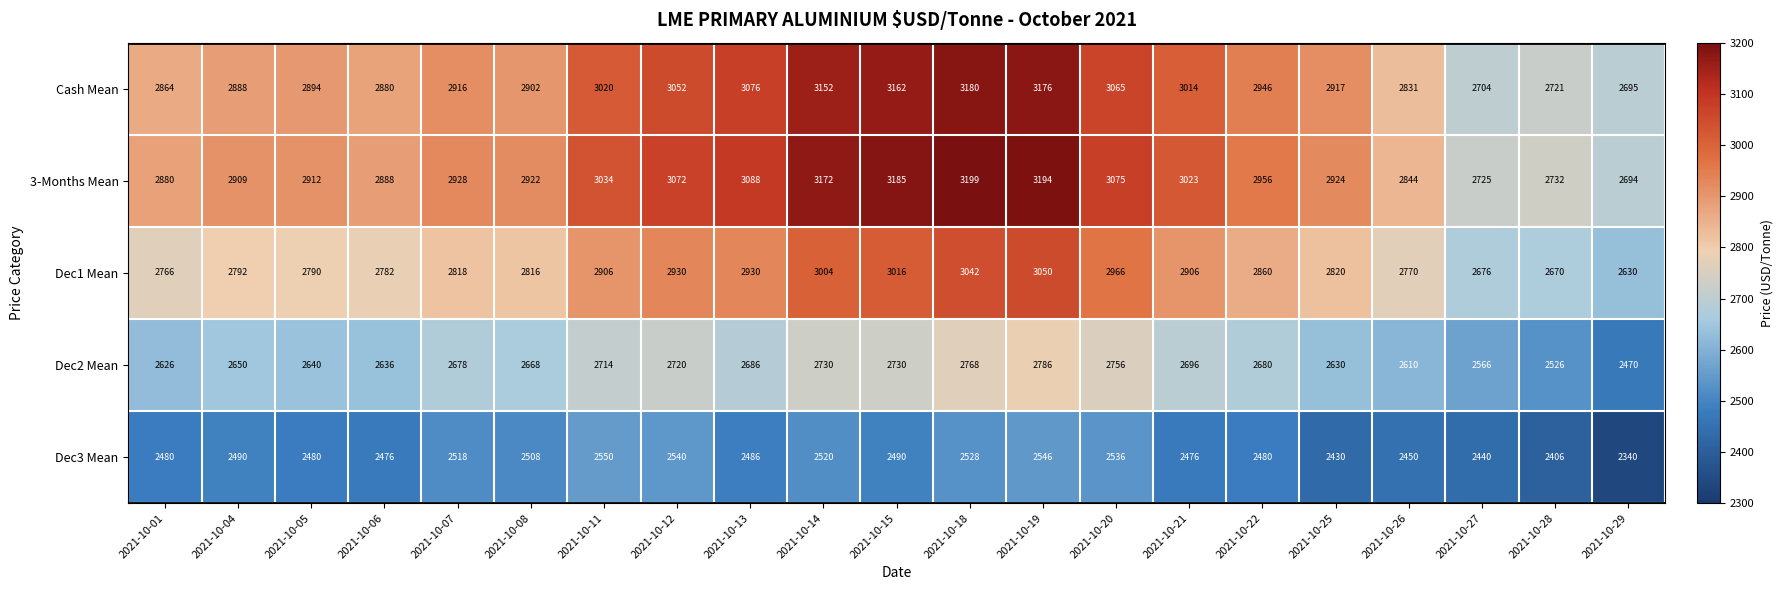

What is the total value across all series at 2021-10-19?

14752